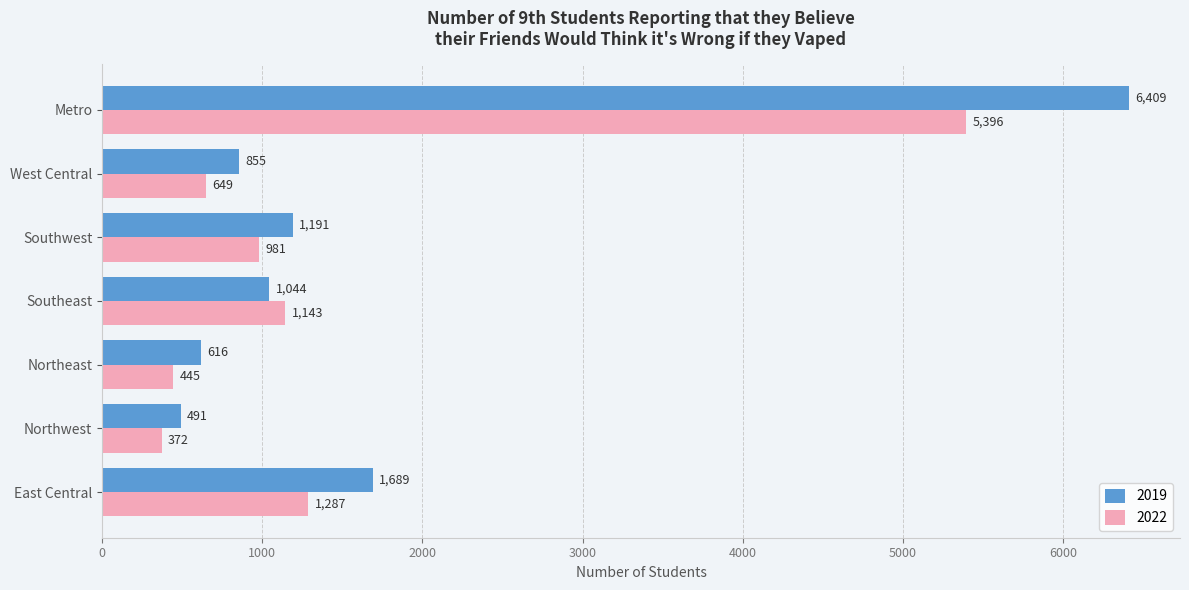

Rank the series by their average value, from highest to lowest.

2019, 2022